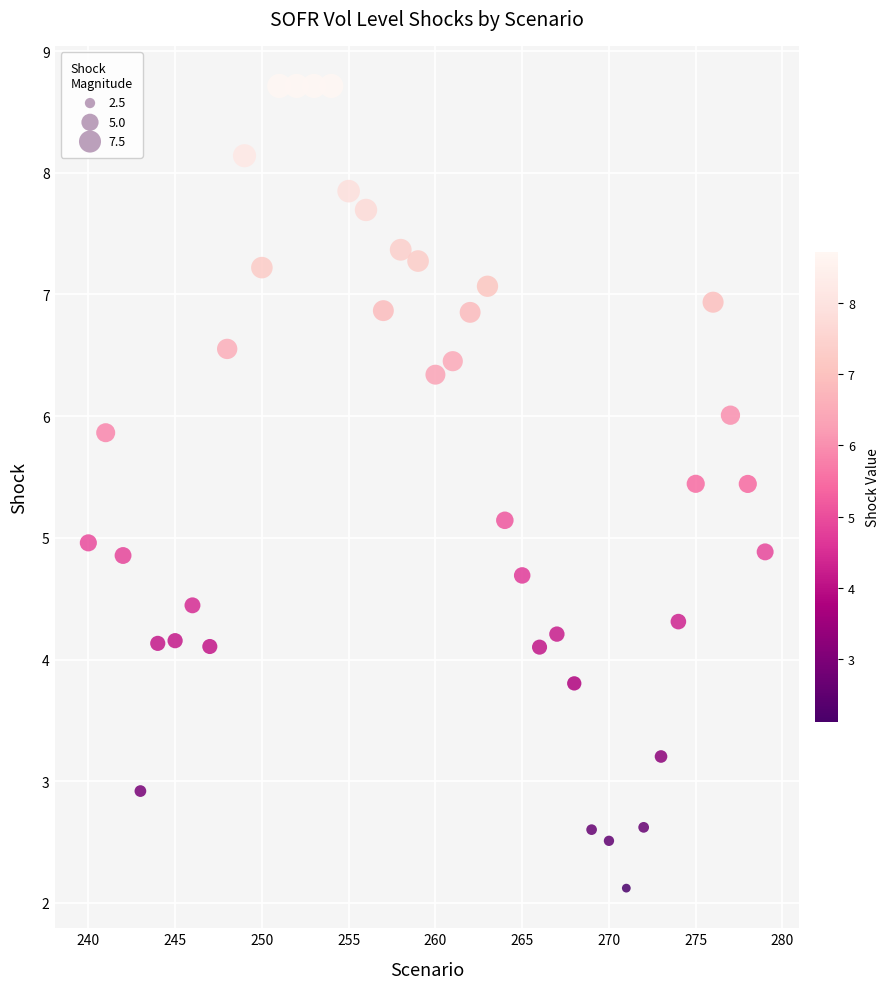

What is the range of X values (max minus min)?

39.0